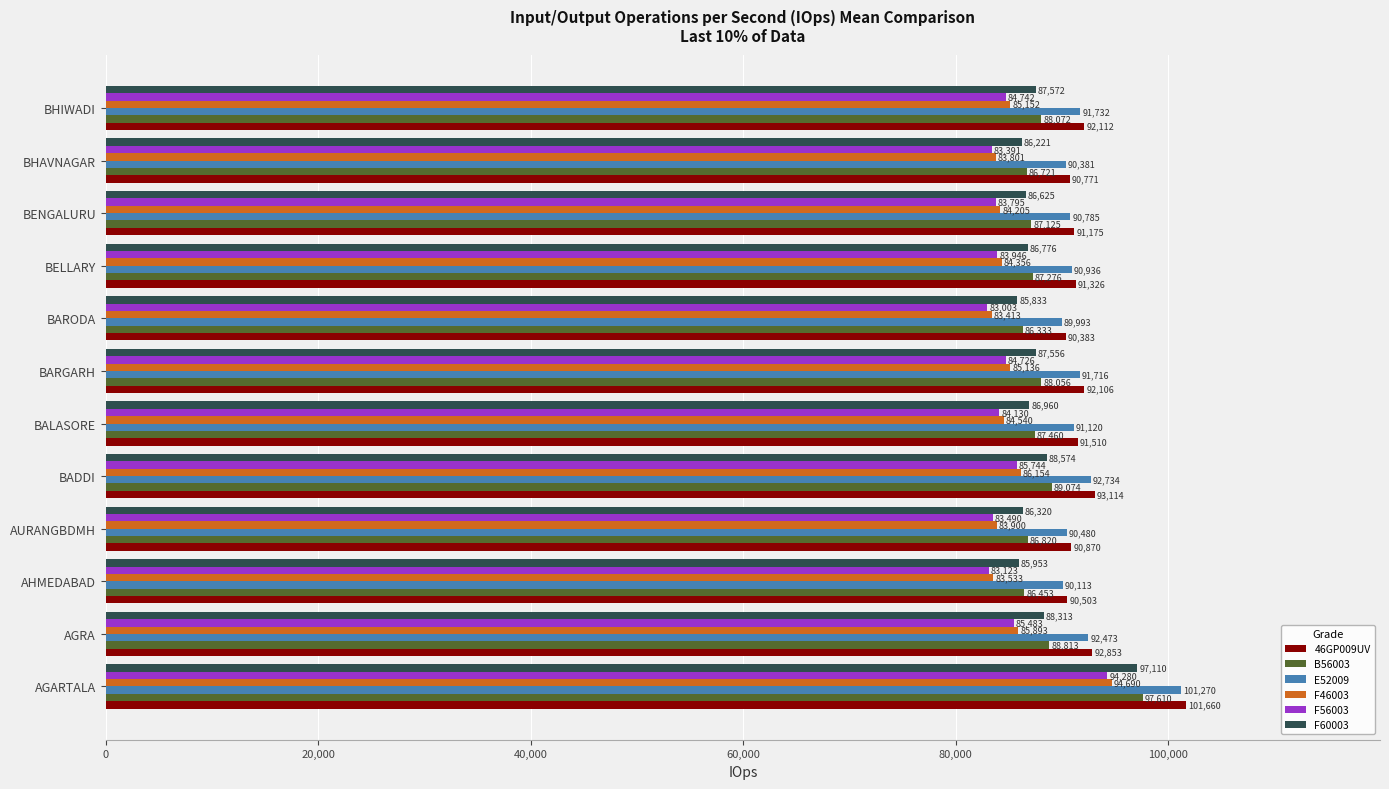

What is the difference between the maximum and minimum values in the 46GP009UV series?

11277